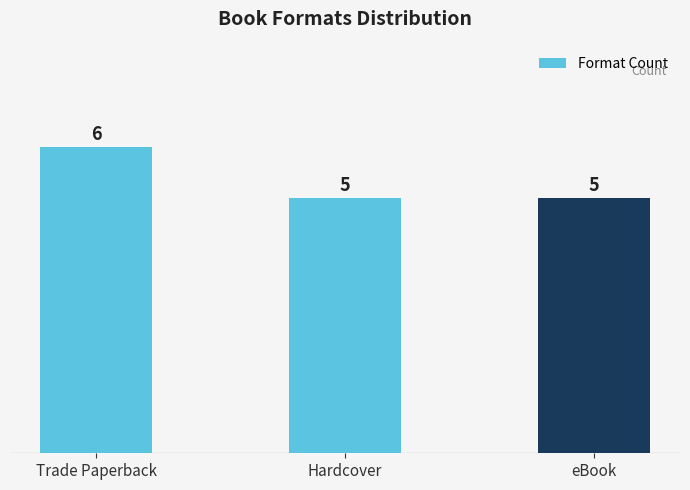

What is the ratio of the value at Hardcover to the value at Trade Paperback?

0.8